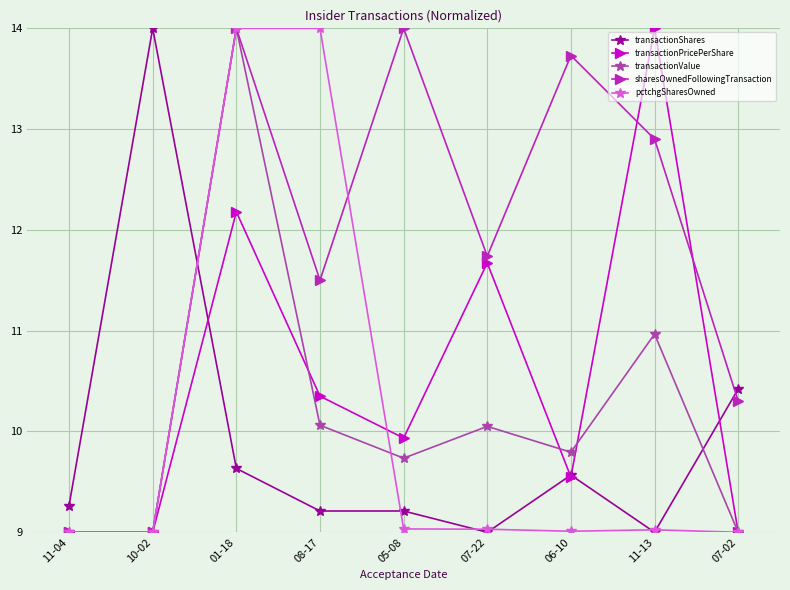

True or false: transactionPricePerShare has more than 0 points higher than both neighbors.

True